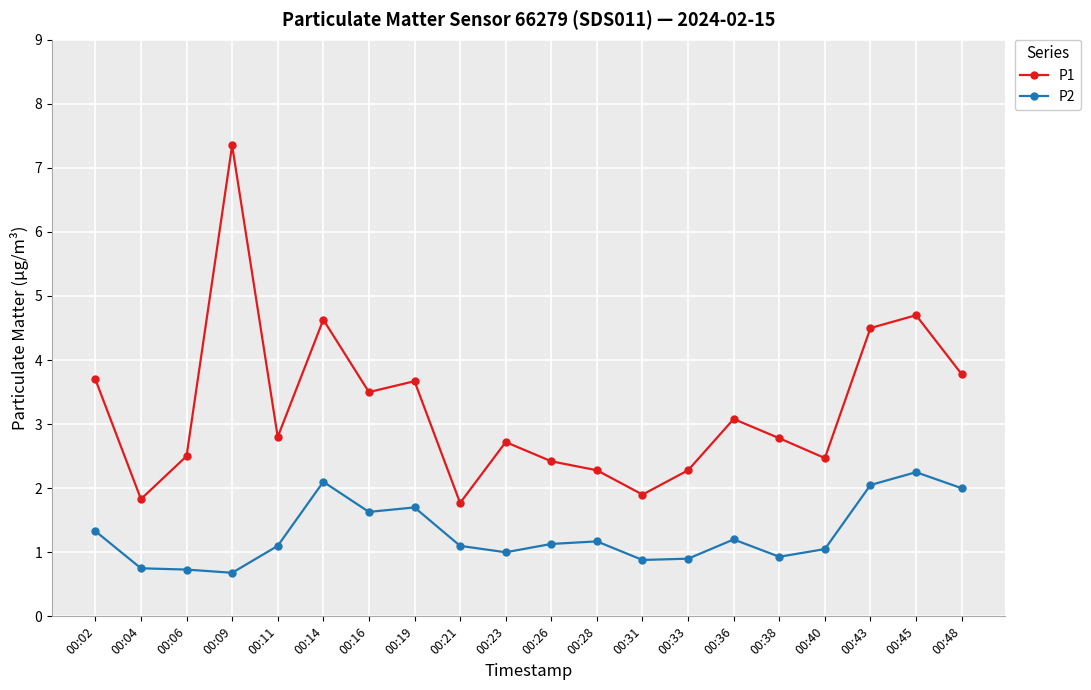

The P1 series shows 3.8 at 00:48. True or false?

True